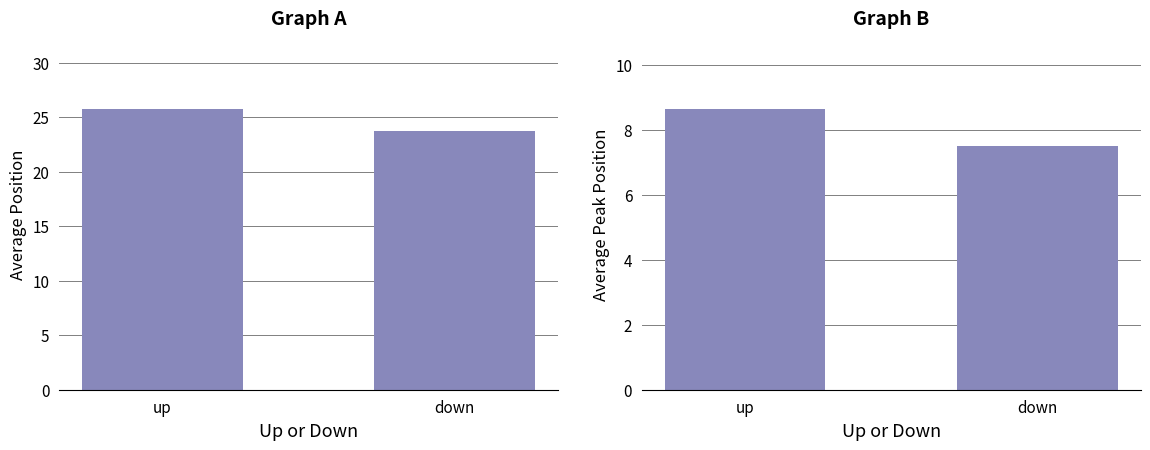

Rank the series by their average value, from lowest to highest.

Average Peak Position, Average Position